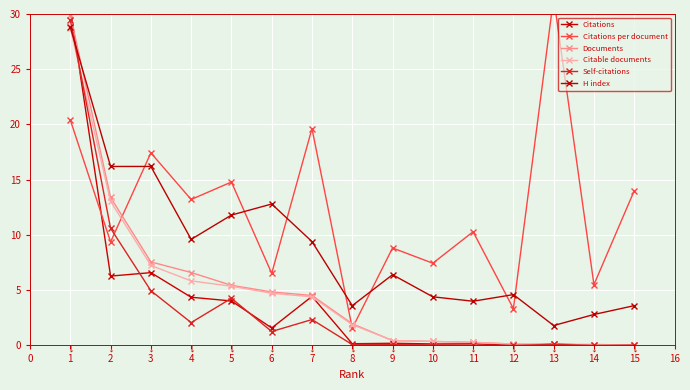

How many distinct data groups are displayed?

6